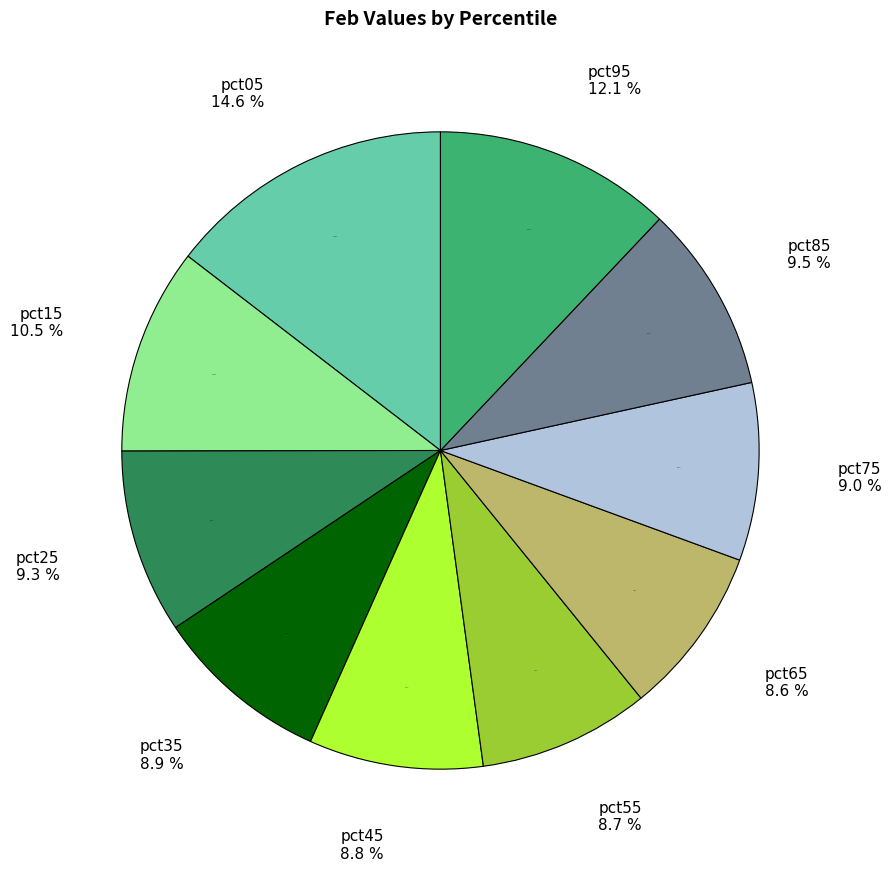

Is it true that pct55 is 9% of the pie?

True